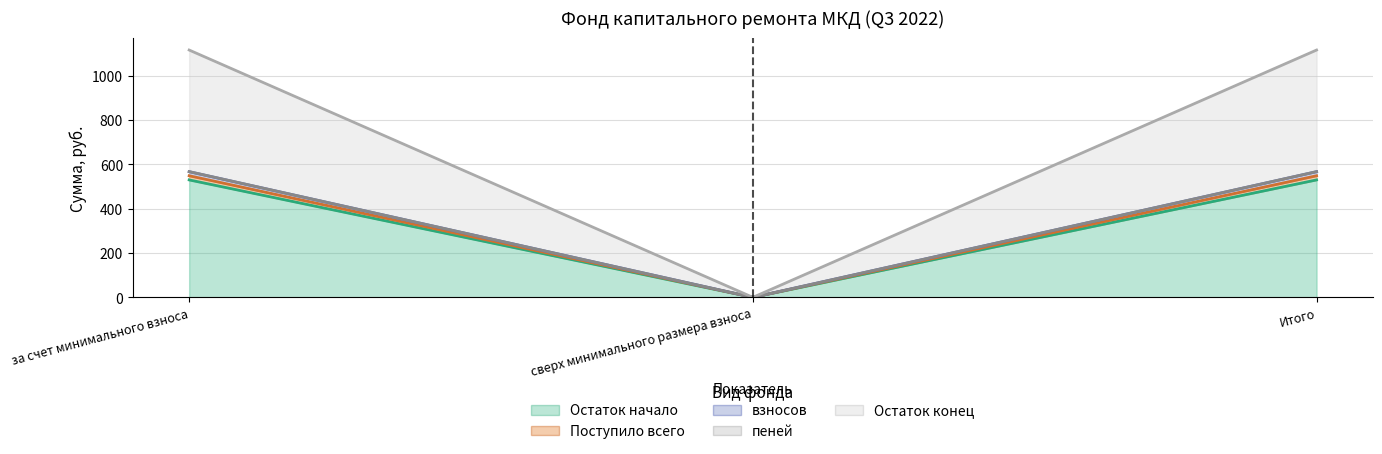

Which series changed the most between за счет минимального взноса and Итого?

Остаток начало